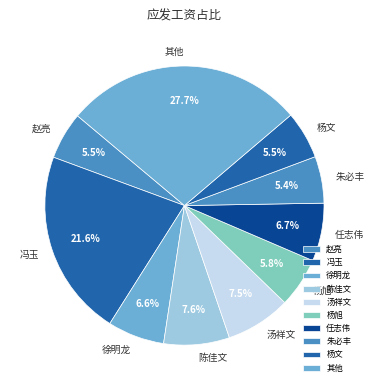

What is the ratio of the value at 赵亮 to the value at 汤祥文?

0.7